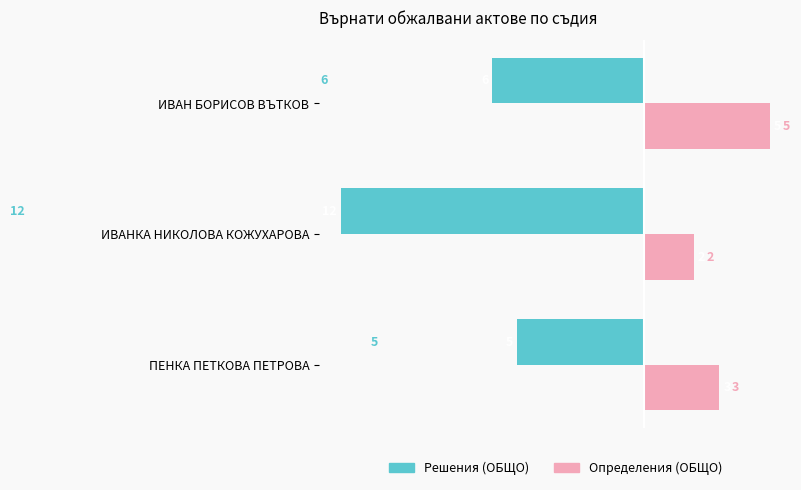

Is it true that Решения (ОБЩО) equals -6 at ИВАН БОРИСОВ ВЪТКОВ?

True